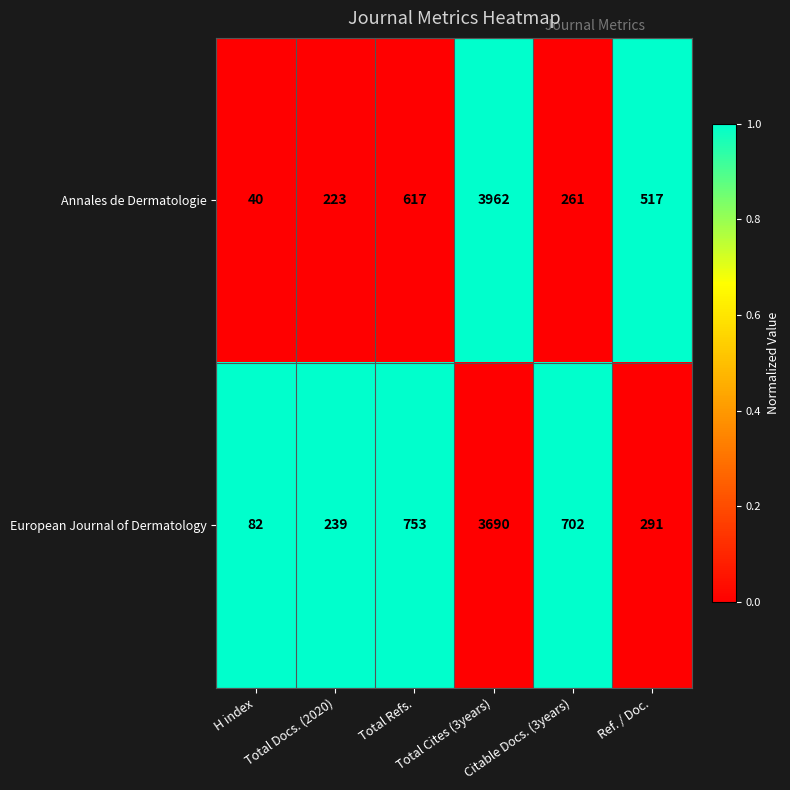

Rank the series by their maximum value, from lowest to highest.

European Journal of Dermatology, Annales de Dermatologie